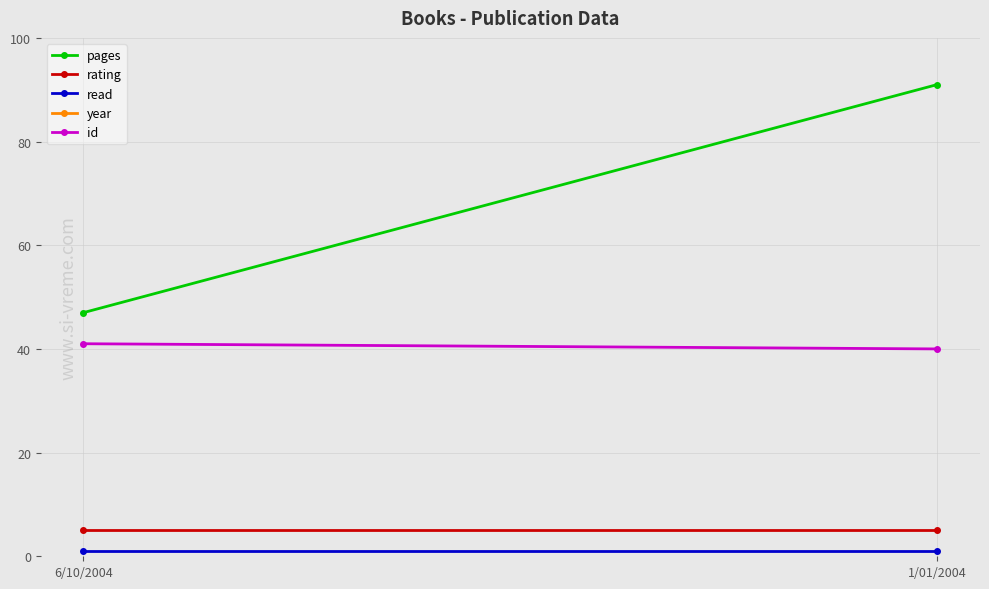

Which series has the largest total across all categories?

year